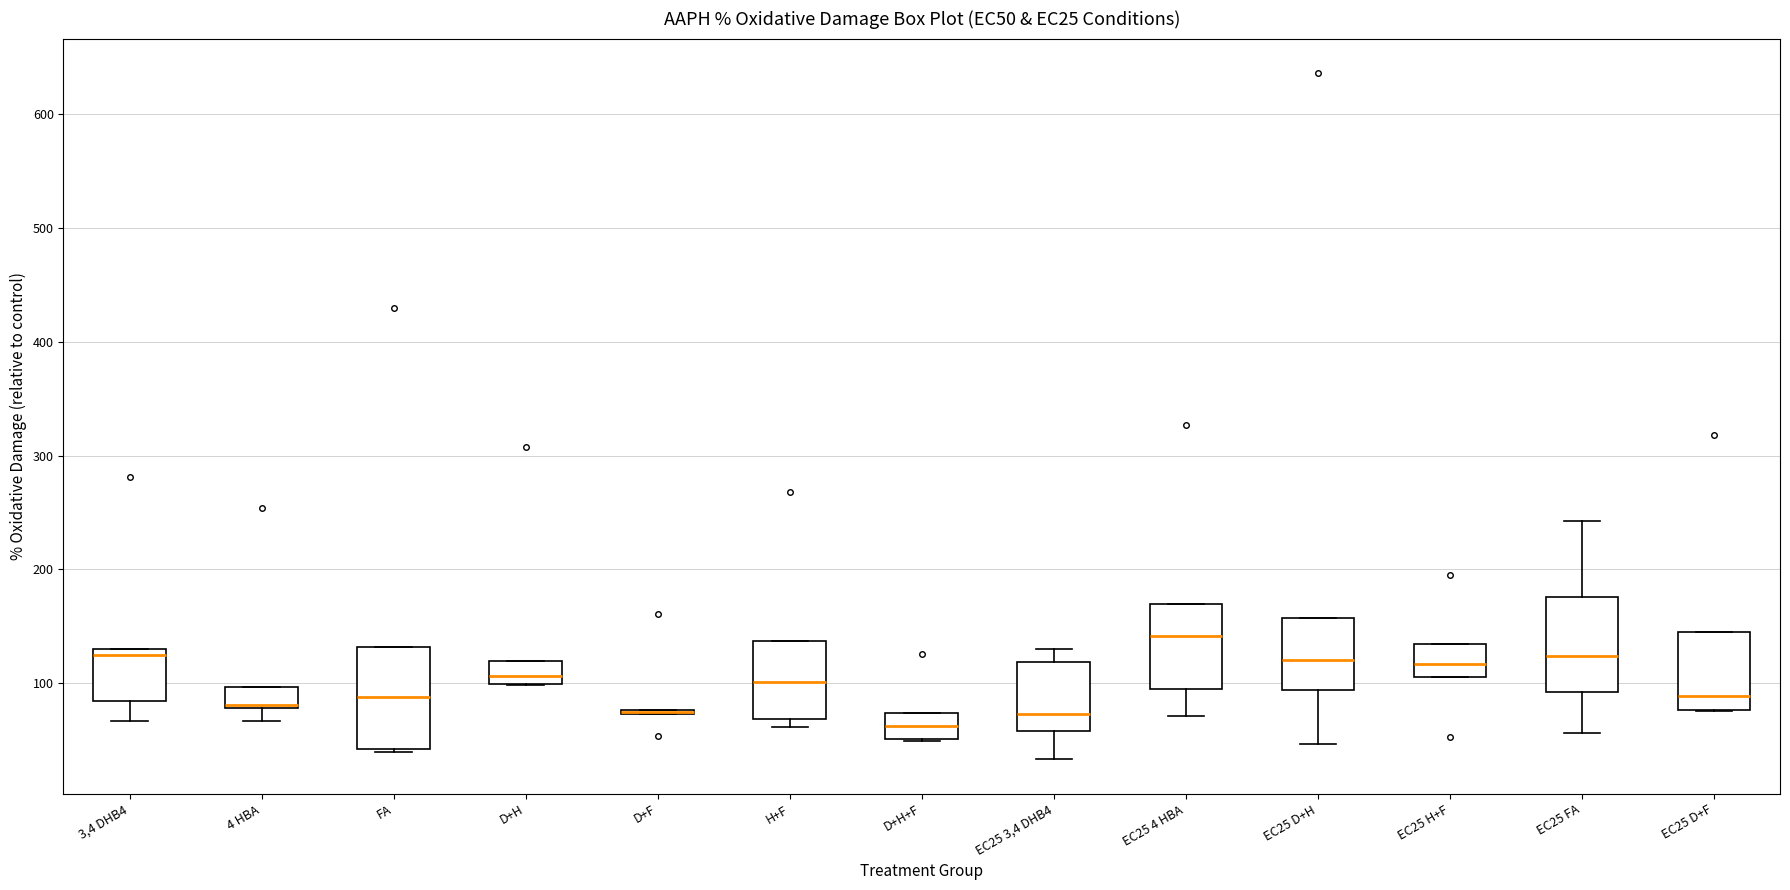

Where does the lower whisker of the box for EC25 FA end on the y-axis? The values are not printed on the chart, so give them approximately, as read against the axis.

60